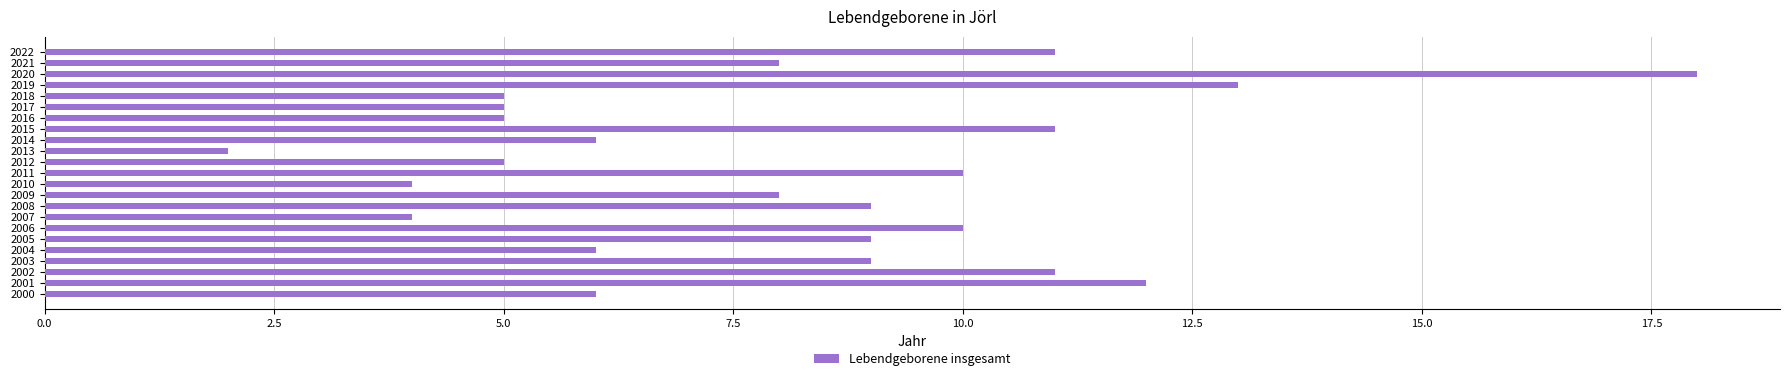

How many series are shown in this chart?

1